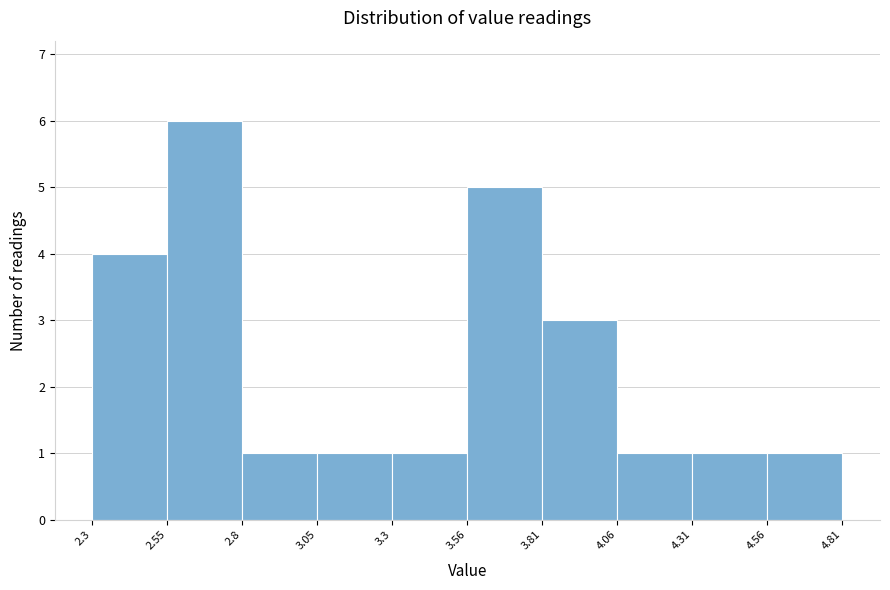

How tall is the bar that spans 3.05 to 3.3 on the x-axis? The values are not printed on the chart, so give them approximately, as read against the axis.

1